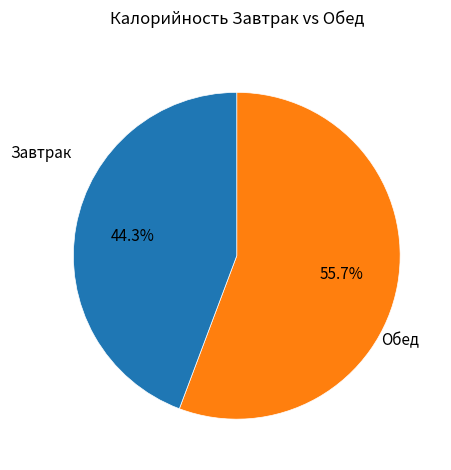

Is there any slice that represents more than half of the pie?

Yes